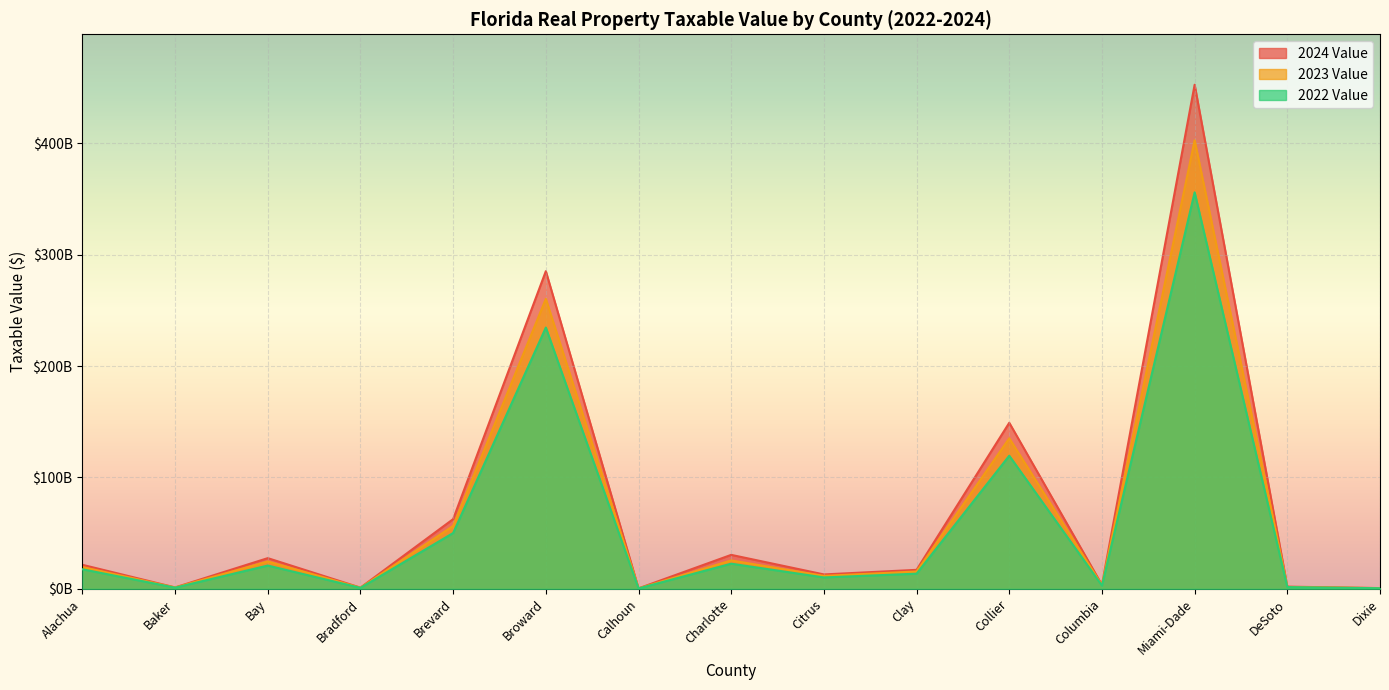

List the labels in order of 2022 Value value, smallest first.

Calhoun, Dixie, Bradford, Baker, DeSoto, Columbia, Citrus, Clay, Alachua, Bay, Charlotte, Brevard, Collier, Broward, Miami-Dade